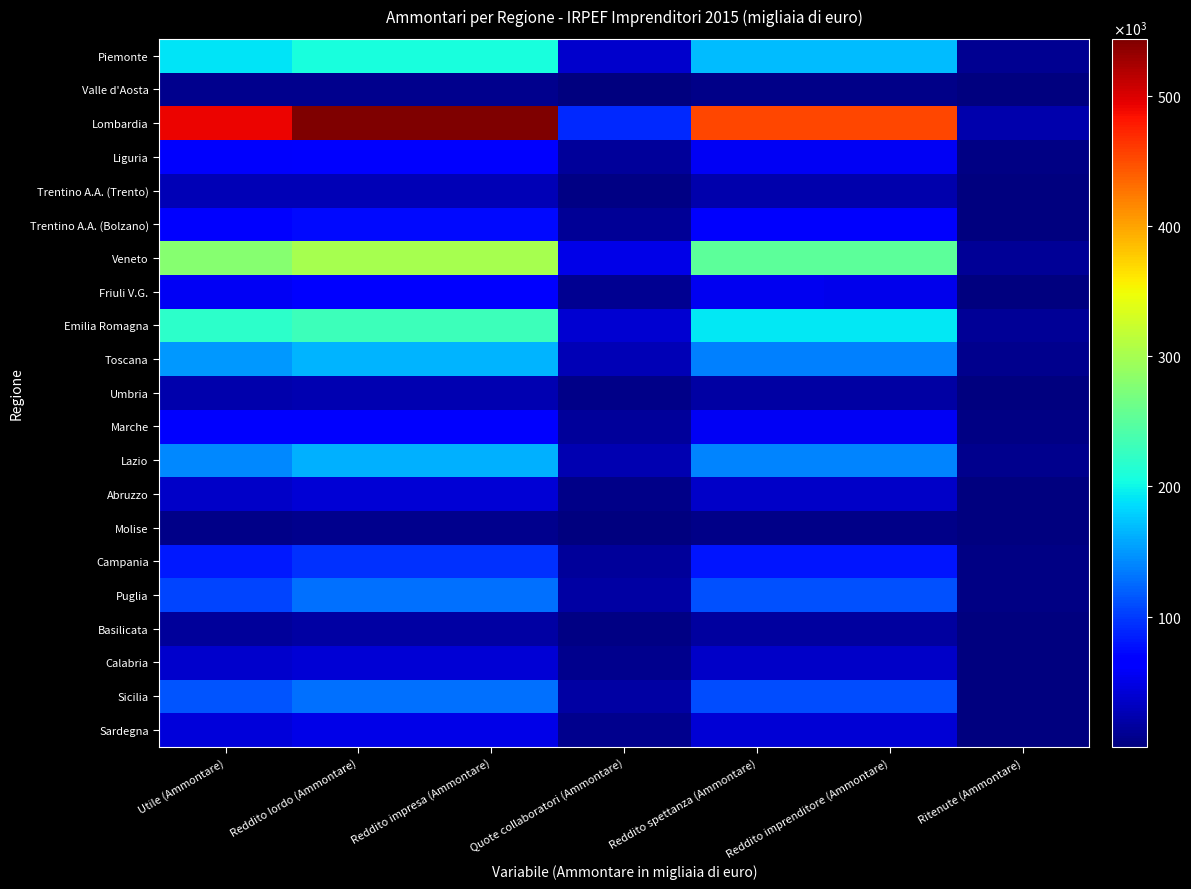

What is the total value across all series at Reddito lordo (Ammontare)?

2455232